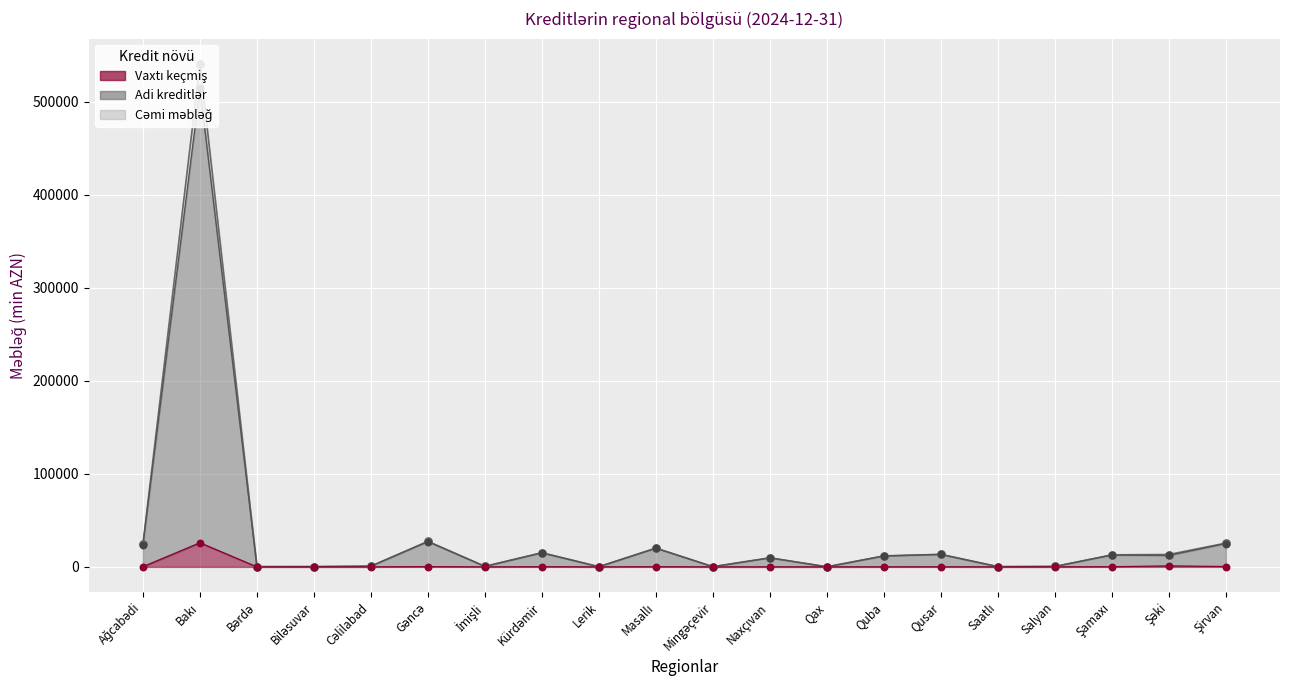

What is the total value across all series at İmişli?

1131.1